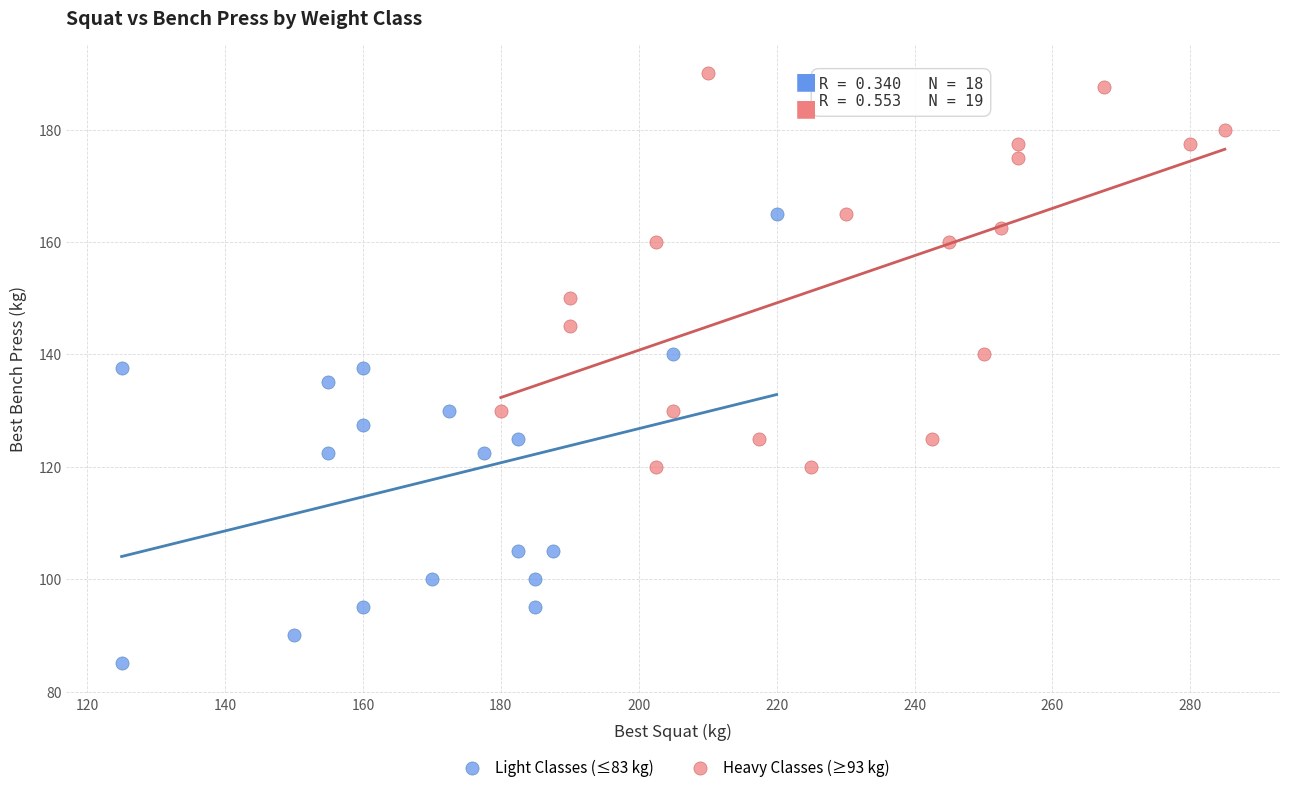

Which series has the widest spread of Y values?

Light Classes (≤83 kg)